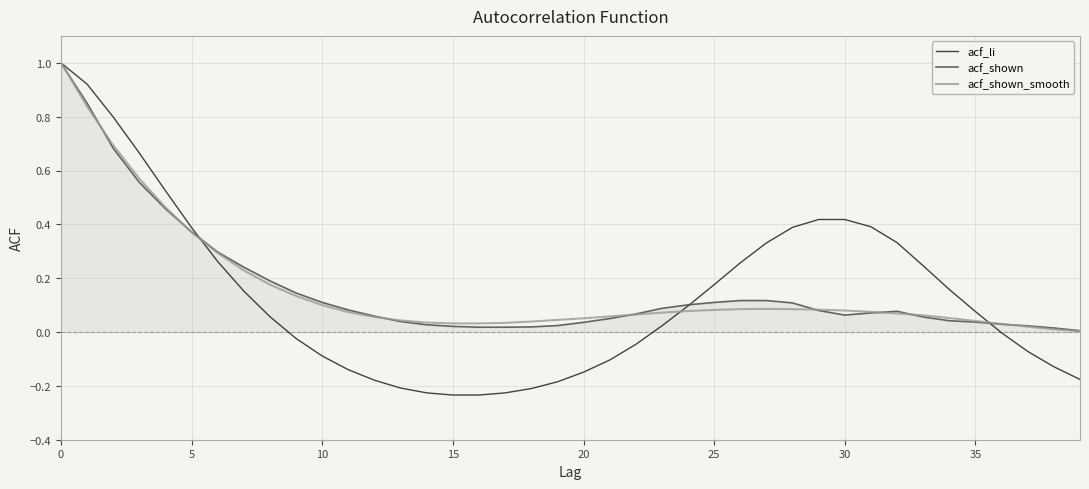

What is the maximum value shown in the chart?

1.0